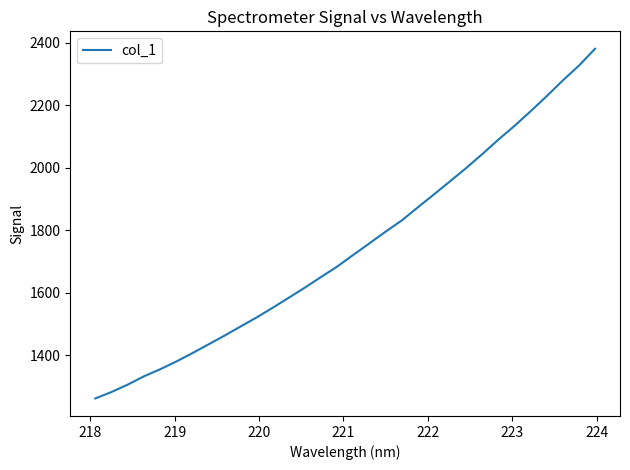

What is the minimum value shown in the chart?

1261.0